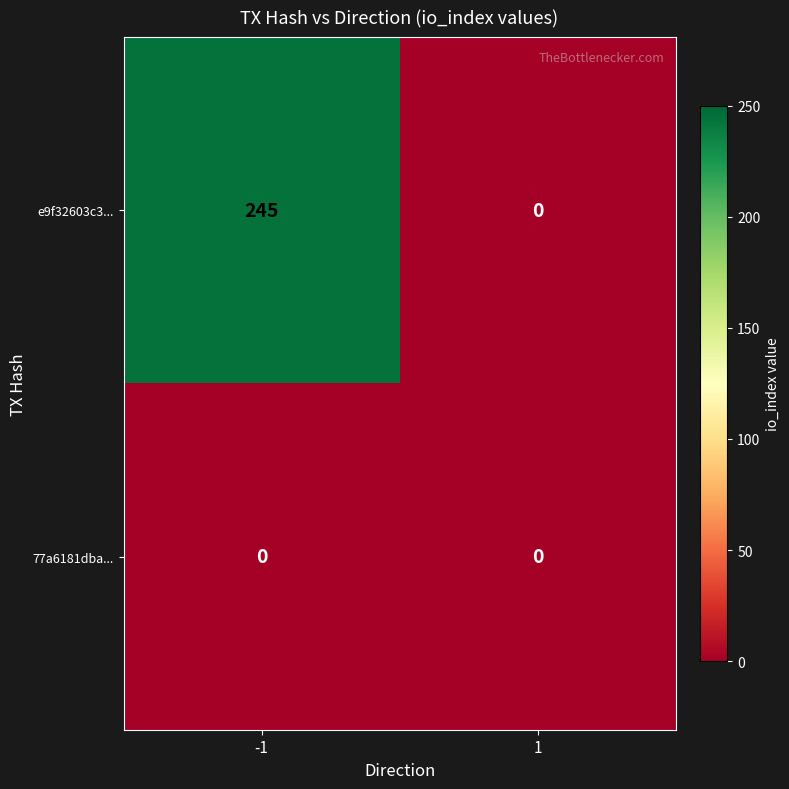

Which series changed the most between -1 and 1?

e9f32603c3...